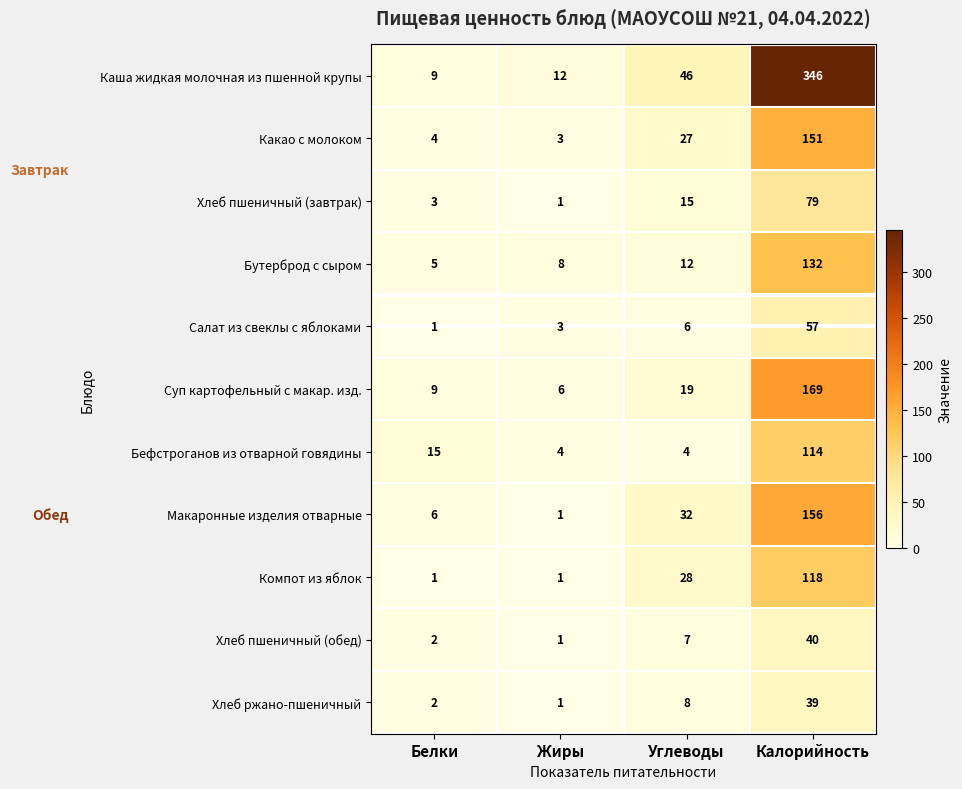

How many series are shown in this chart?

11